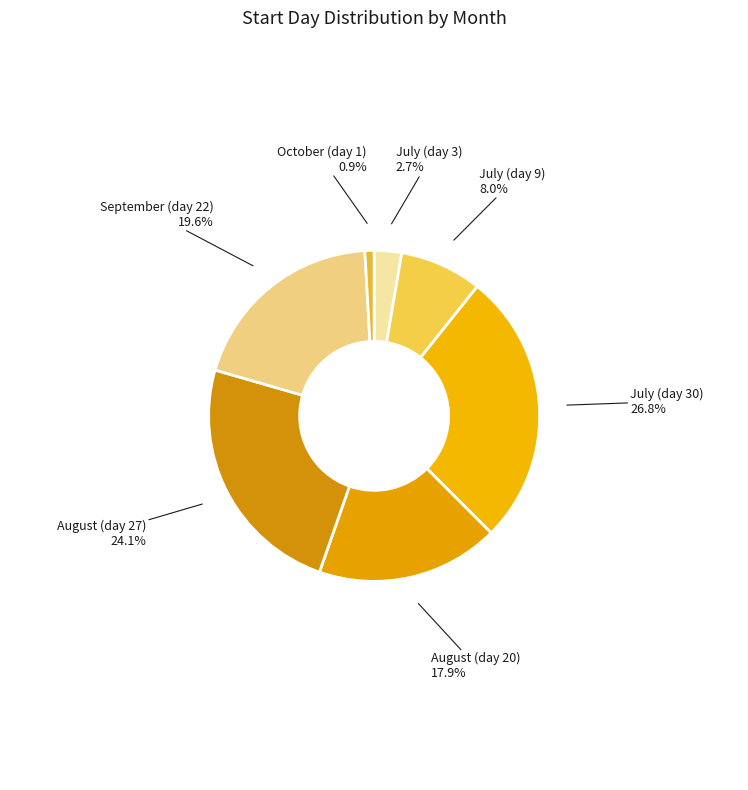

Count the number of slices in the pie.

7